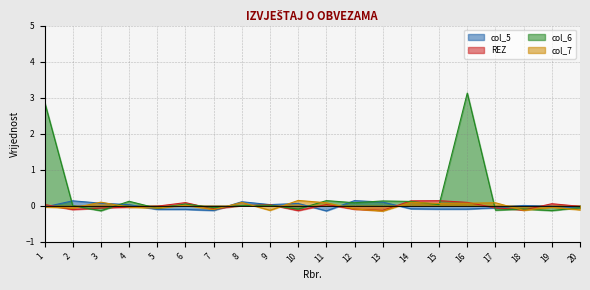

Reading left to right, extract all data points from this chart.

col_5: 0	0	0	0	0	0	0	0	0	0	0	0	0	0	0	0	0	0	0	0
REZ: 0	0	0	0	0	0	0	0	0	0	0	0	0	0	0	0	0	0	0	0
col_6: 3	0	0	0	0	0	0	0	0	0	0	0	0	0	0	3	0	0	0	0
col_7: 0	0	0	0	0	0	0	0	0	0	0	0	0	0	0	0	0	0	0	0